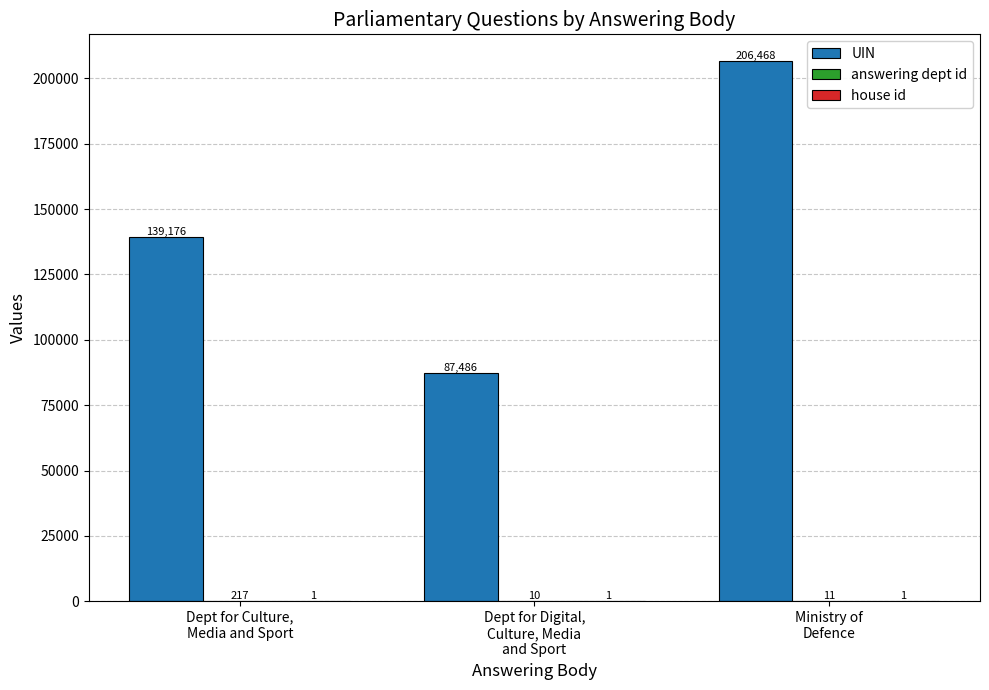

What is the greatest value displayed?

206468